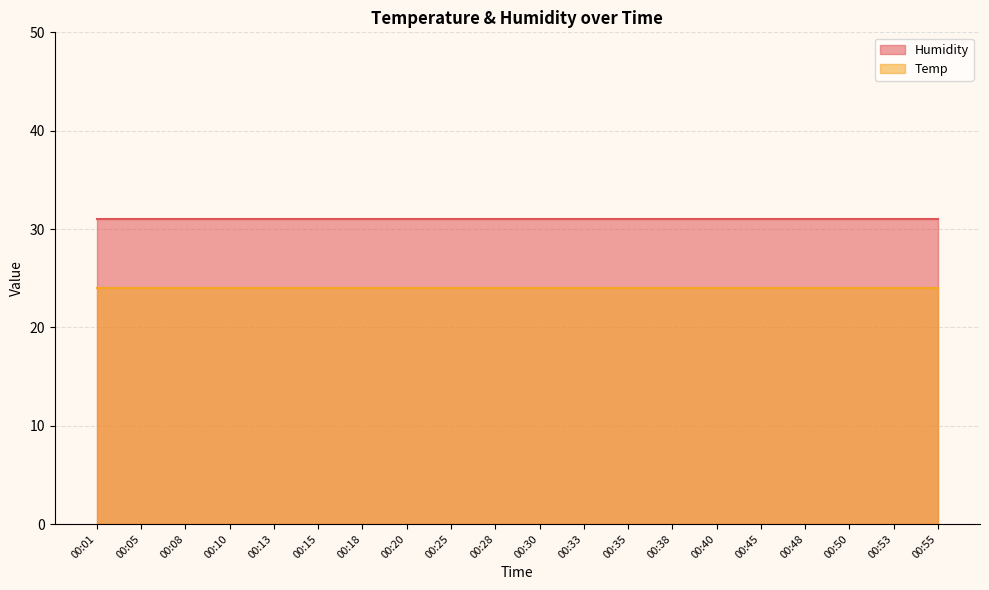

Rank the series by their maximum value, from lowest to highest.

Temp, Humidity